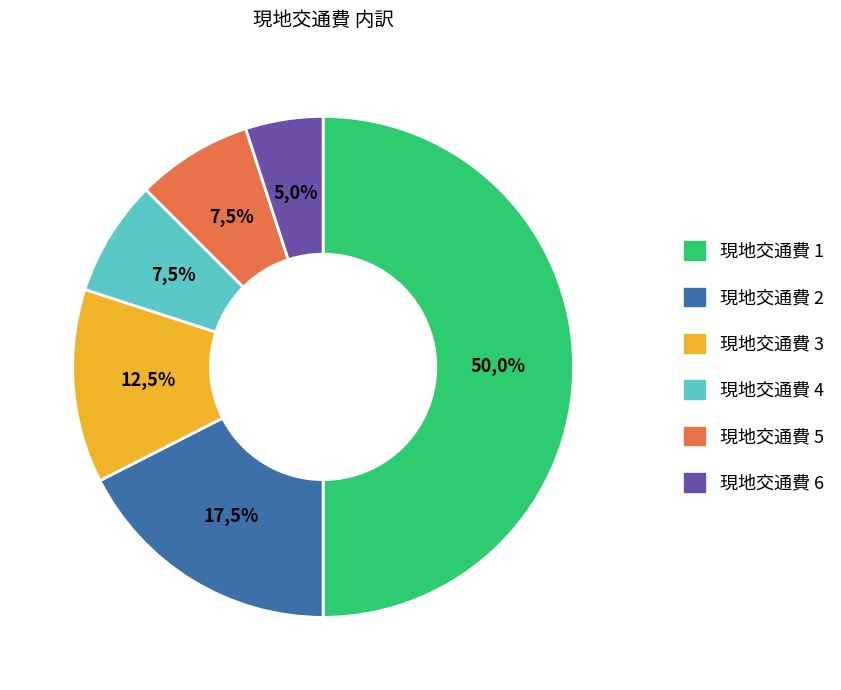

What percentage is NOT represented by 現地交通費 4?

92.5%